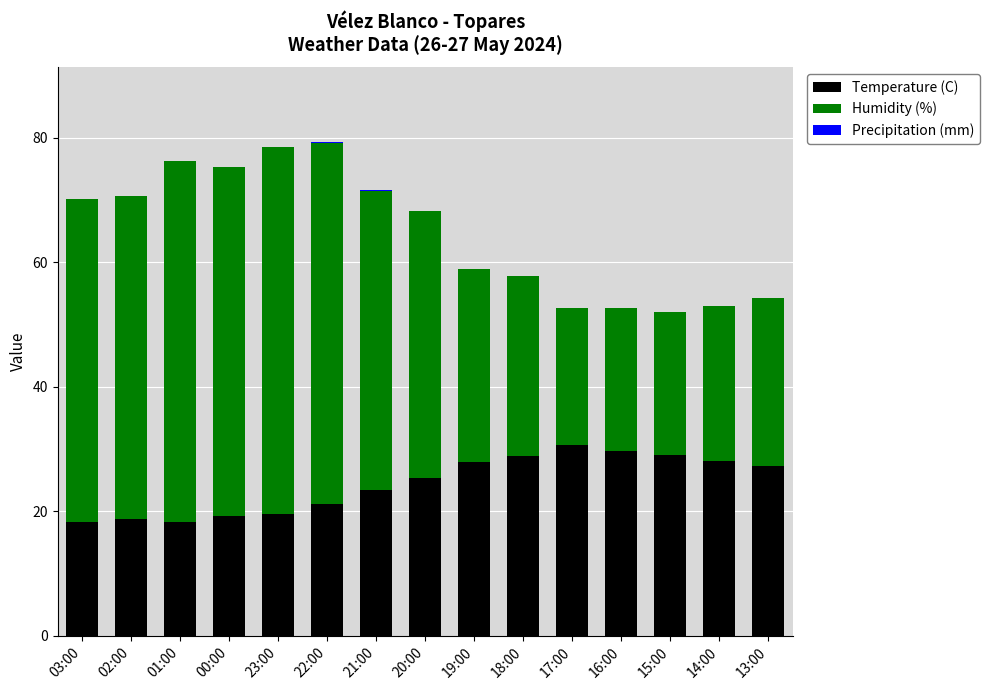

The value of Temperature (C) at 13:00 is 27.3. True or false?

True